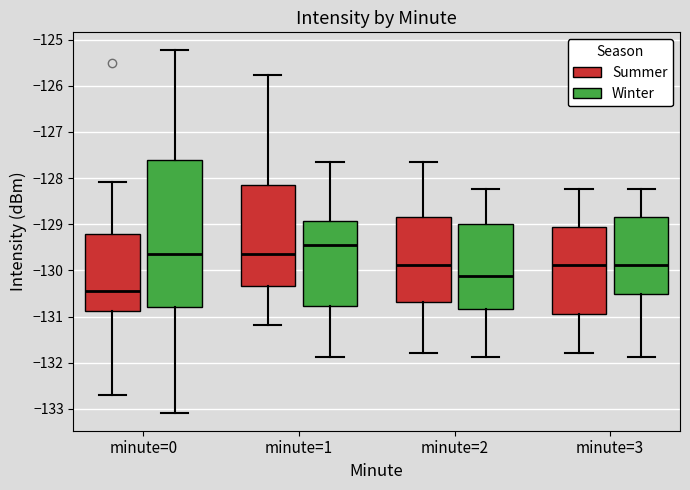

Reading left to right, transcribe this box plot: for each box, give where its median line is, the range the box spans, and where its two whiskers end, as read against the y-axis. The values are not printed on the chart, so give them approximately, as read against the axis.

minute=0 (Summer): median -130.4, box -130.9 to -129.2, whiskers -132.7 to -128.1
minute=0 (Winter): median -129.6, box -130.8 to -127.6, whiskers -133.1 to -125.2
minute=1 (Summer): median -129.6, box -130.3 to -128.1, whiskers -131.2 to -125.8
minute=1 (Winter): median -129.5, box -130.8 to -128.9, whiskers -131.9 to -127.7
minute=2 (Summer): median -129.9, box -130.7 to -128.8, whiskers -131.8 to -127.7
minute=2 (Winter): median -130.1, box -130.8 to -129.0, whiskers -131.9 to -128.2
minute=3 (Summer): median -129.9, box -131.0 to -129.1, whiskers -131.8 to -128.2
minute=3 (Winter): median -129.9, box -130.5 to -128.8, whiskers -131.9 to -128.2